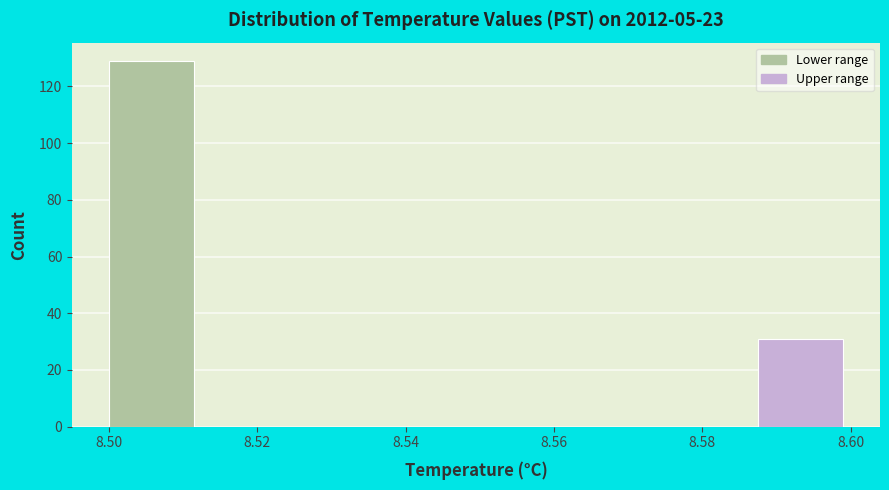

Over which range of the x-axis is the bar tallest?

8.500 to 8.512